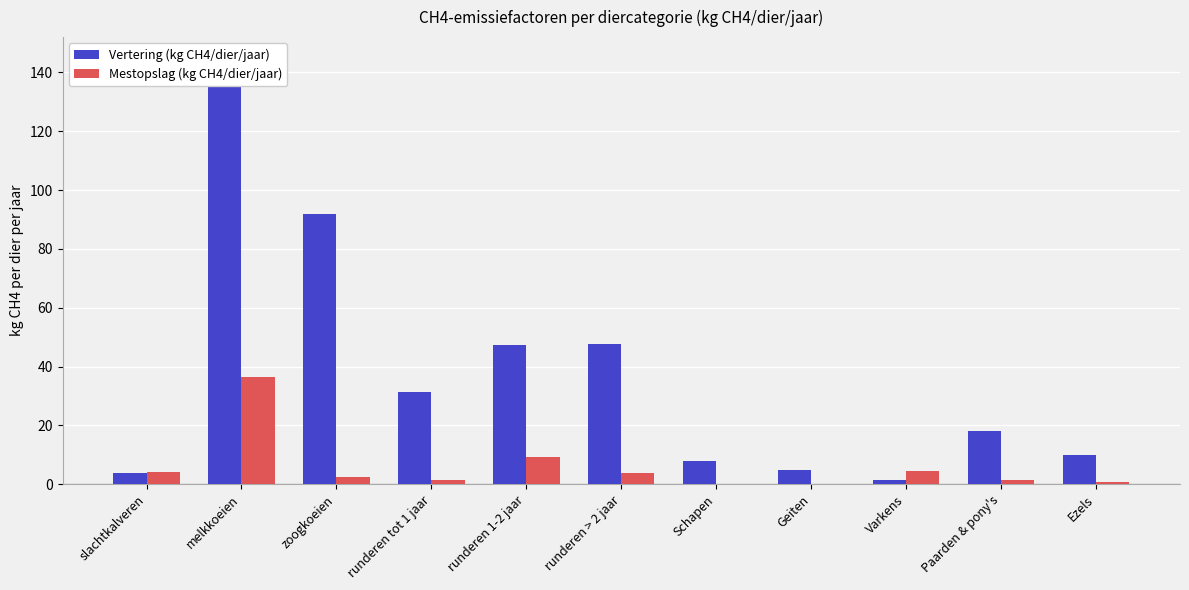

Reading right to left, extract all data points from this chart.

Vertering (kg CH4/dier/jaar): 10.0	18.0	1.5	5.0	8.0	47.7	47.3	31.5	92.0	144.8	4.0
Mestopslag (kg CH4/dier/jaar): 0.8	1.6	4.5	0.1	0.2	3.9	9.4	1.4	2.6	36.6	4.2